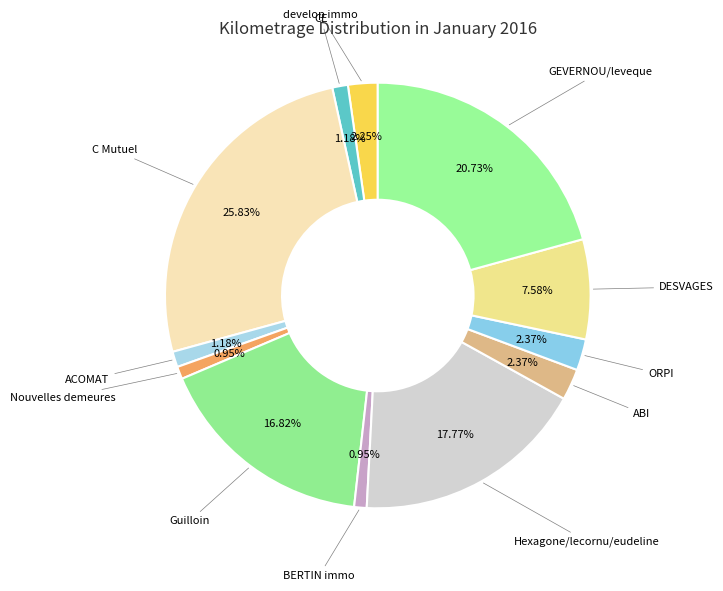

Count the number of slices in the pie.

12